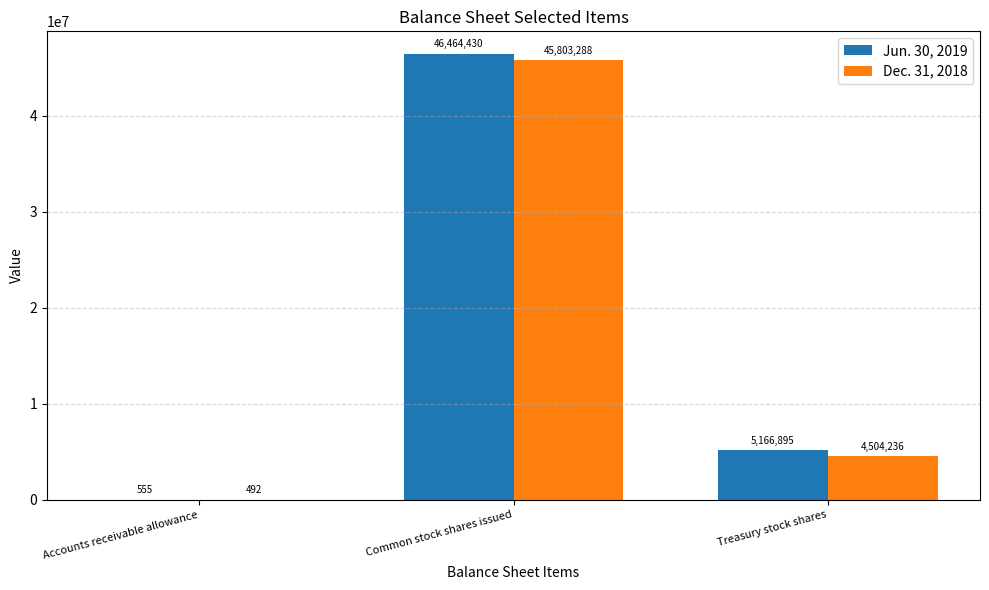

Which series changed the most between Accounts receivable allowance and Common stock shares issued?

Jun. 30, 2019